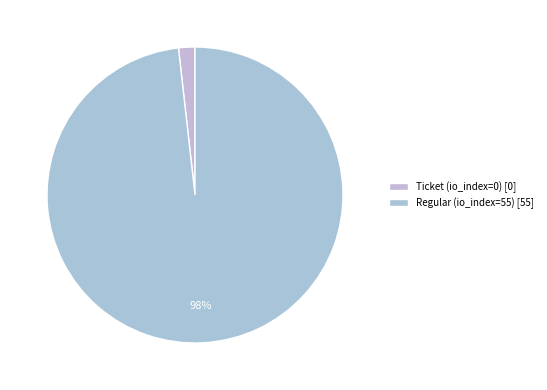

True or false: Regular (io_index=55) accounts for 88% of the total.

False